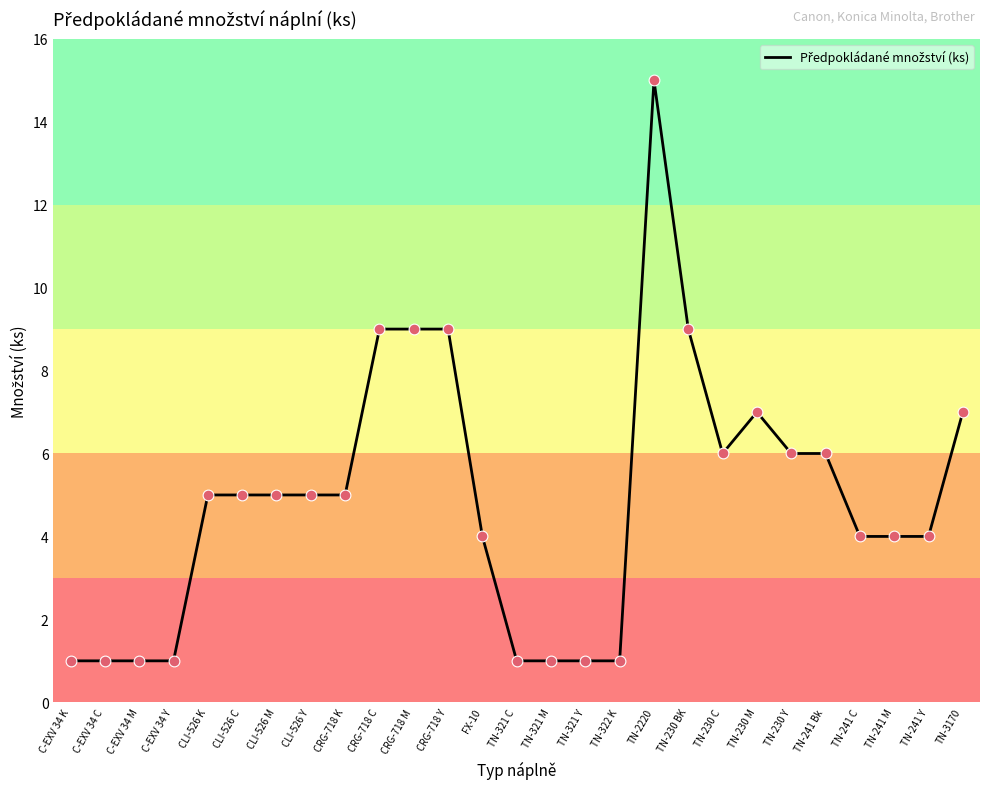

Approximately how many times larger is the value at FX-10 compared to TN-230 M?

0.6